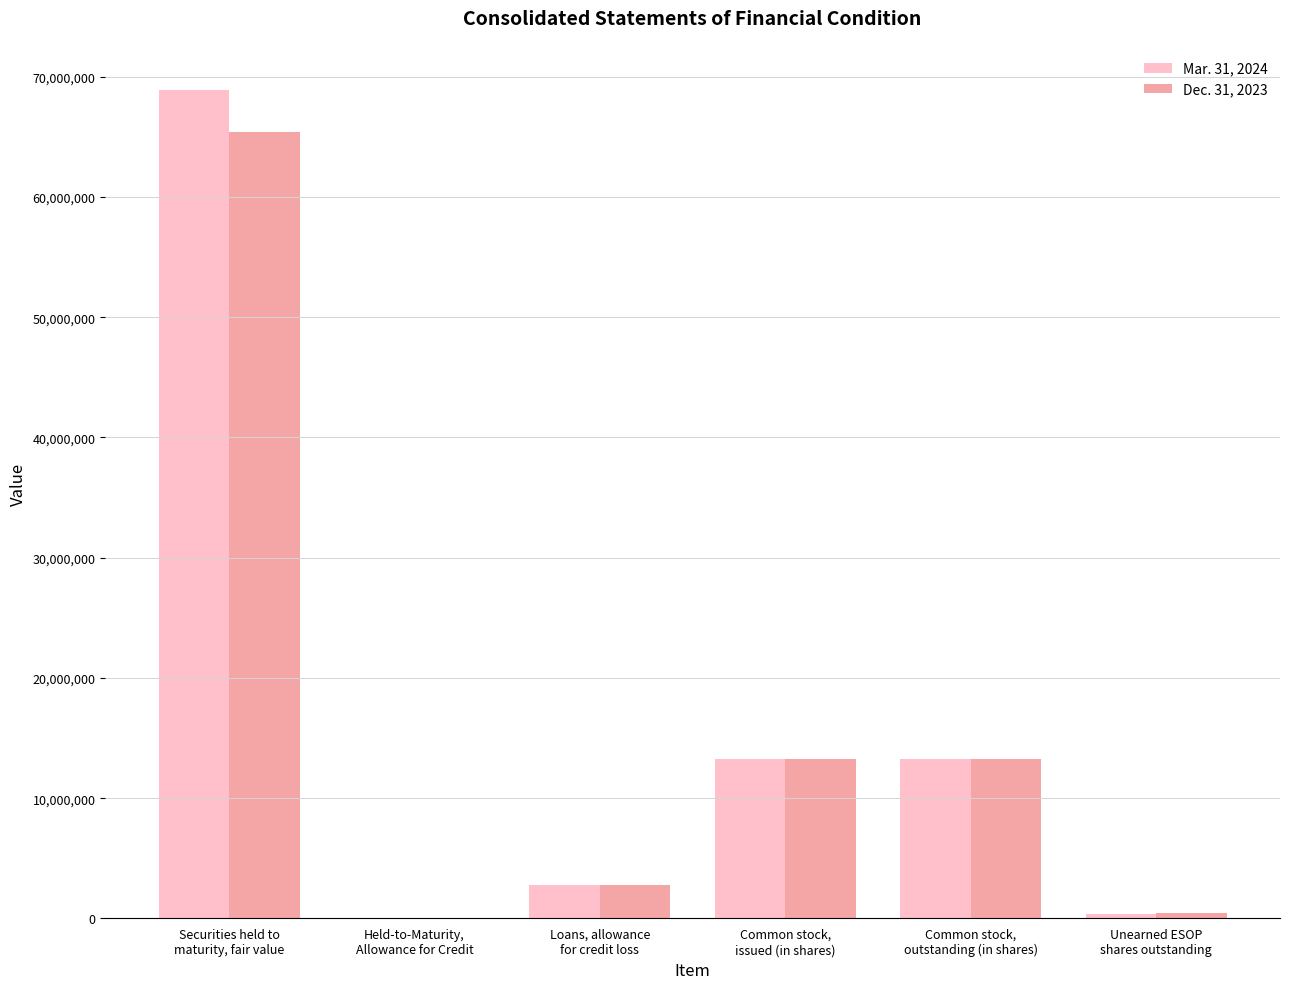

What is the maximum value shown in the chart?

68870061